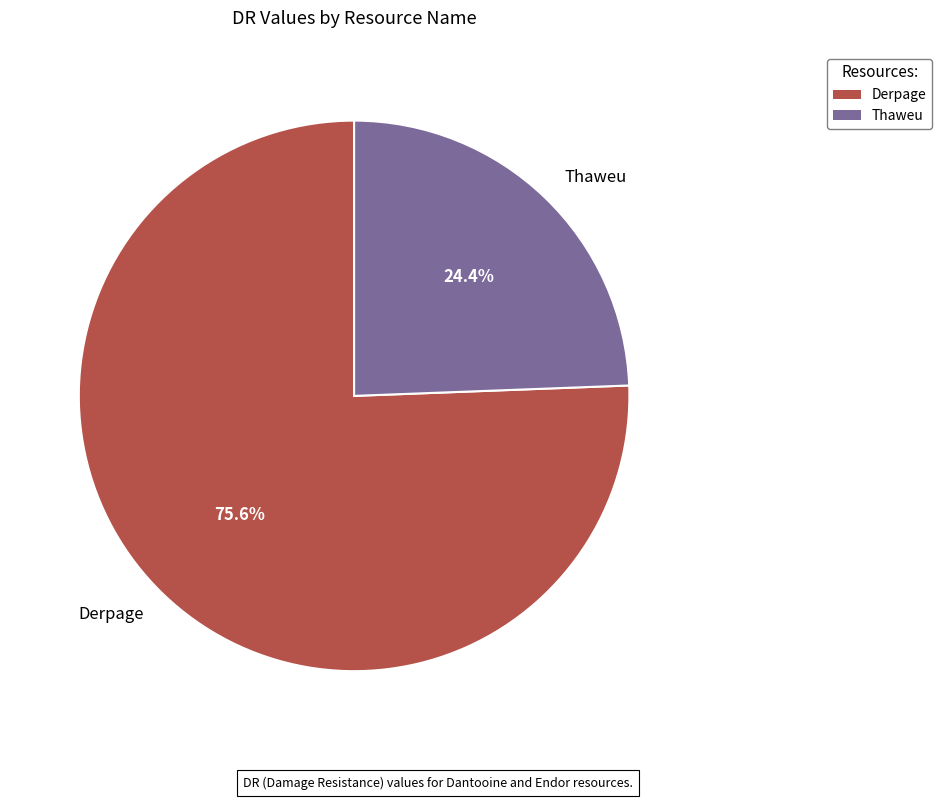

Is it true that Thaweu is 24% of the pie?

True